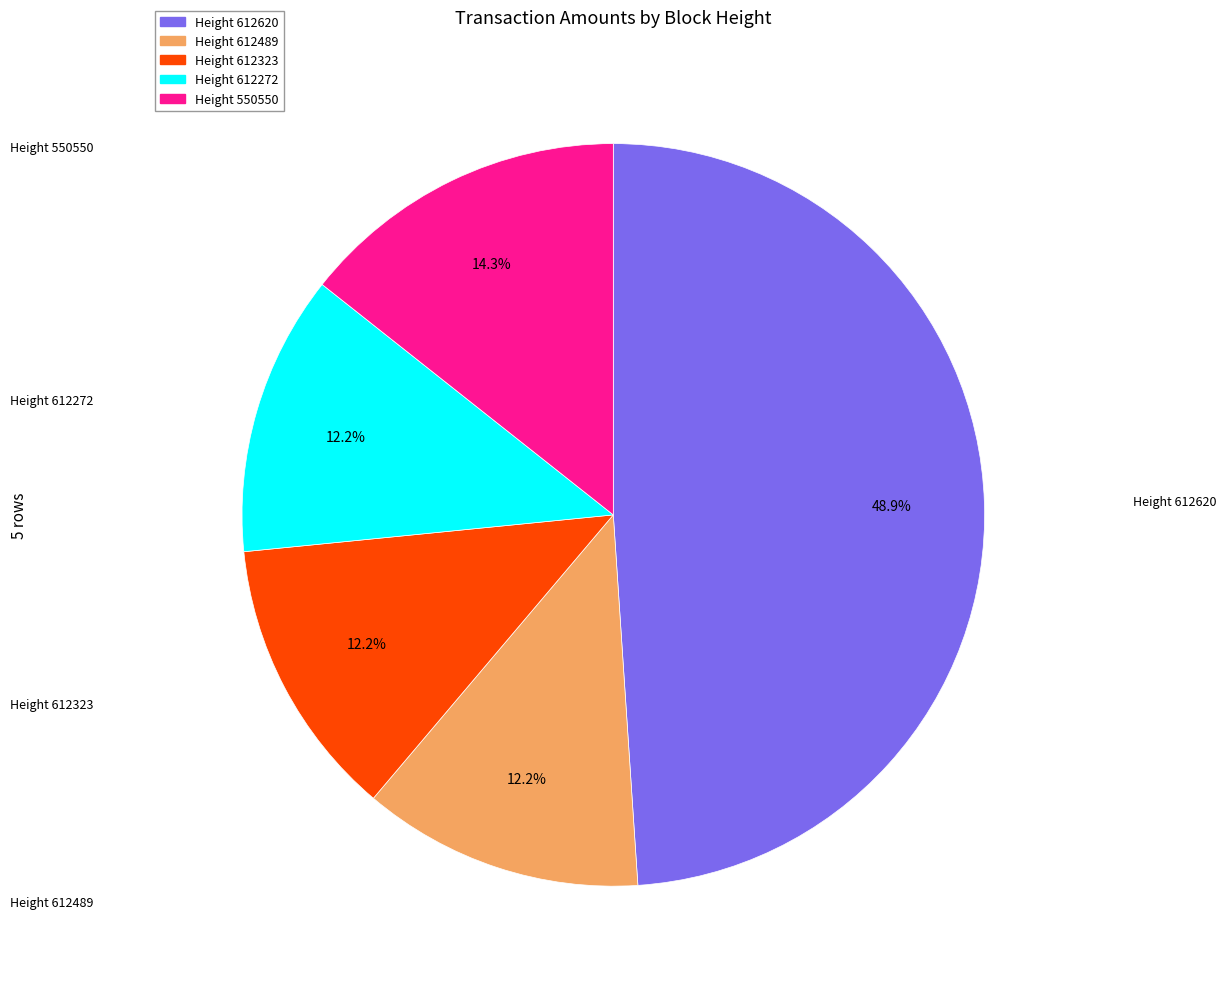

Is there a majority slice in this chart?

No